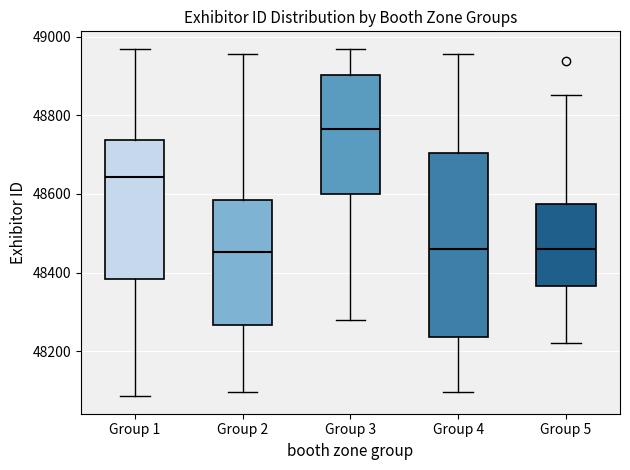

Which box is the tallest, from its lower edge to its upper edge?

Group 4